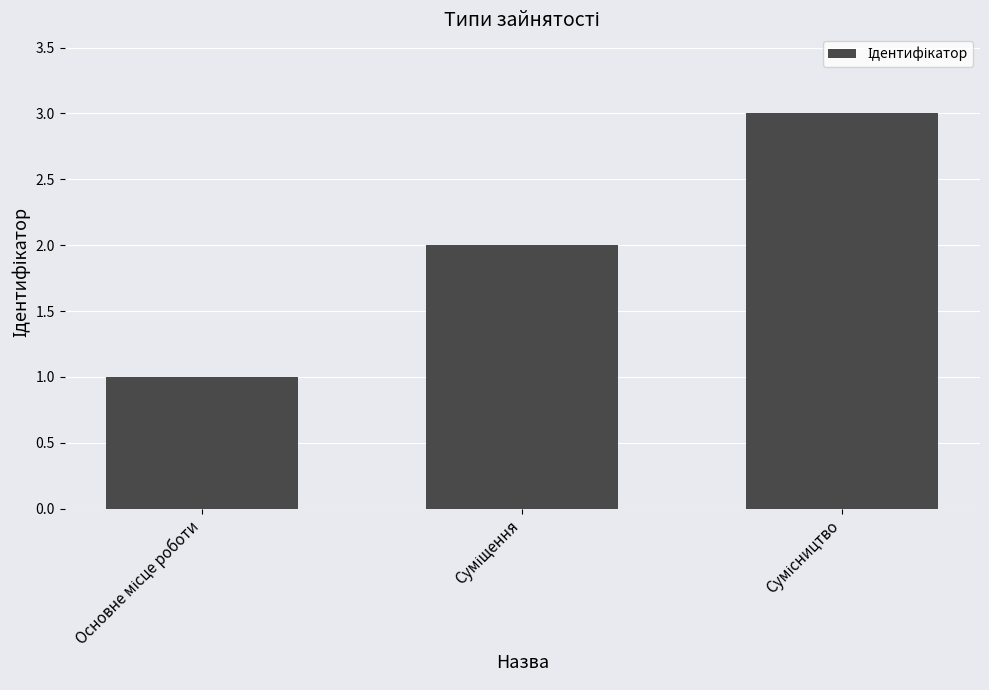

What is the greatest value displayed?

3